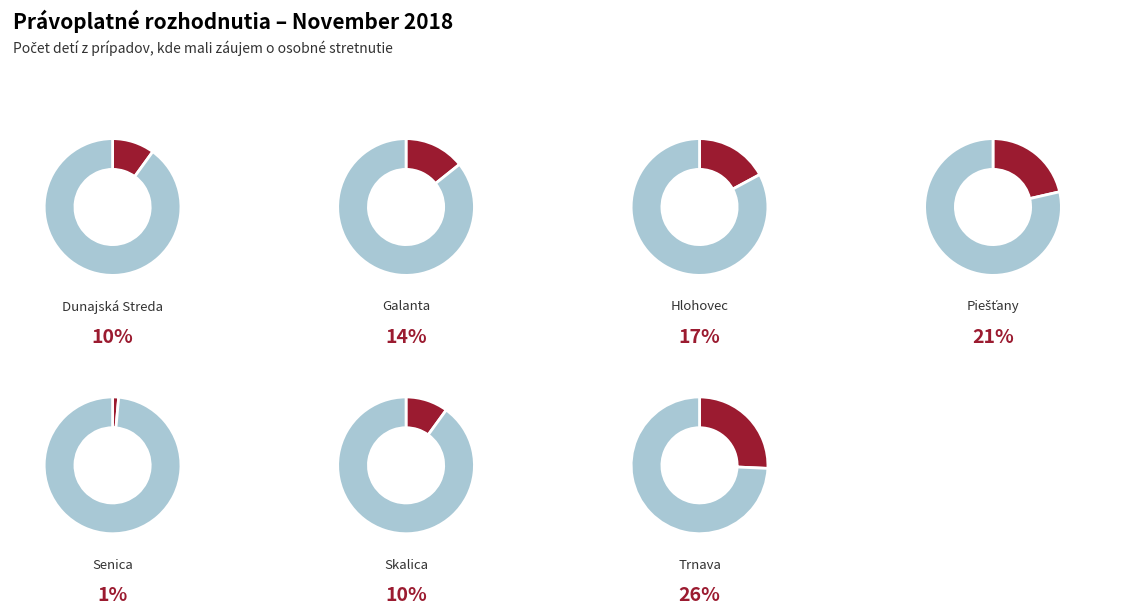

What is the smallest slice in the pie chart?

Senica